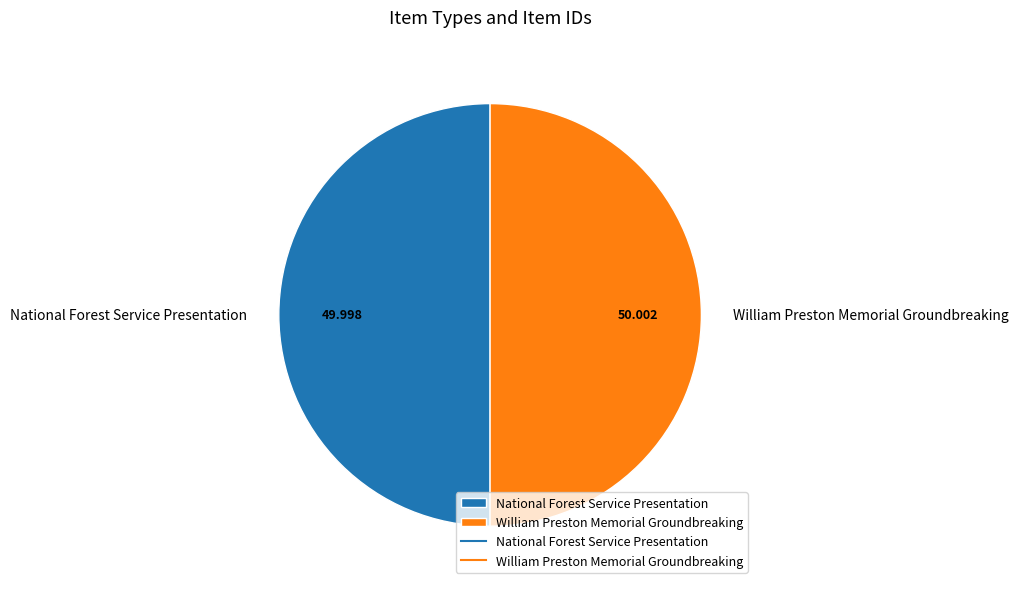

Combined, do National Forest Service Presentation and William Preston Memorial Groundbreaking account for over 50%?

Yes